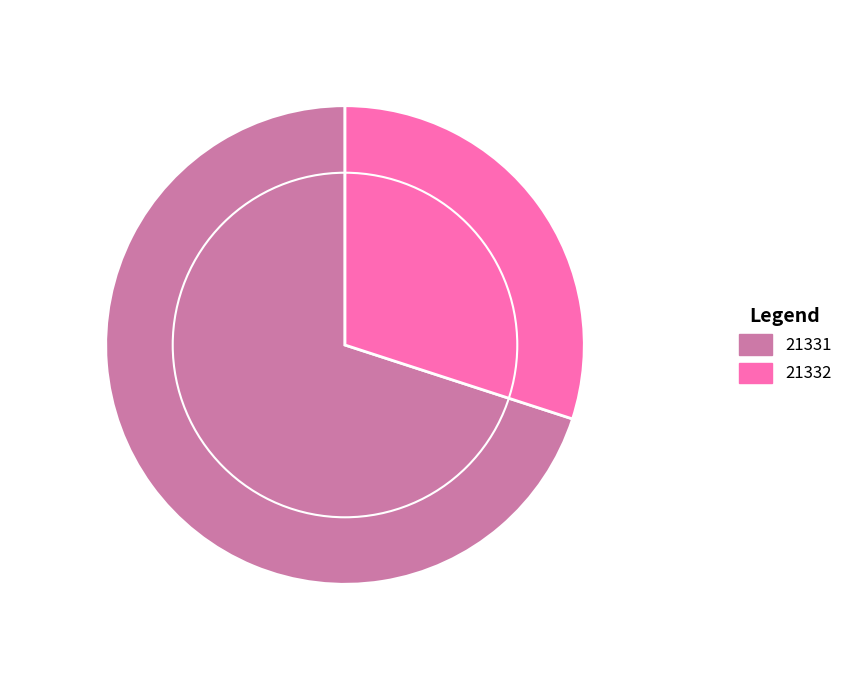

How many segments does this pie chart have?

2